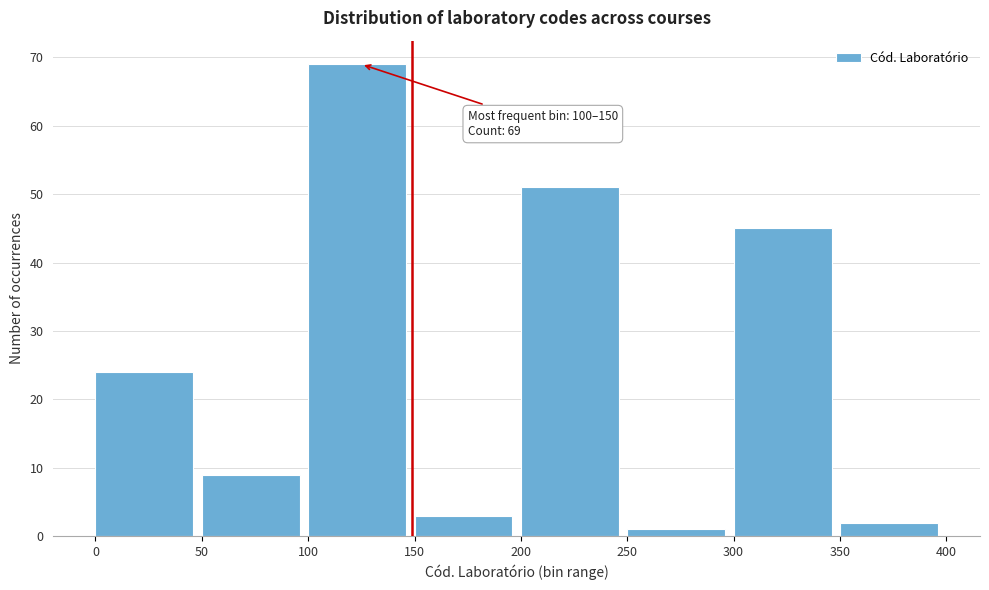

Which range on the x-axis has the tallest bar?

100 to 150